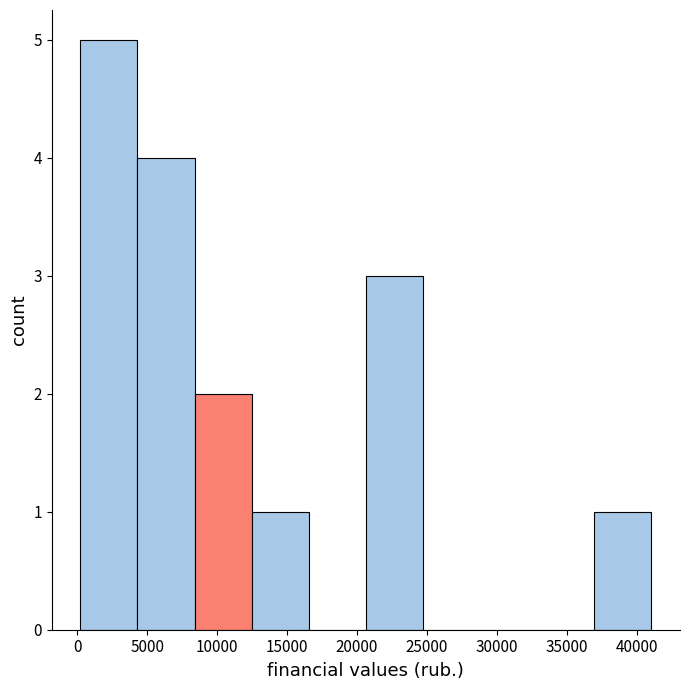

Reading left to right, transcribe this chart: for each bar, give the range it covers on the x-axis and its height. Neither the bar edges nor the heights are printed on the chart, so give them approximately, as read against the axes.

0 to 4500: 5
4500 to 8500: 4
8500 to 12500: 2
12500 to 16500: 1
16500 to 20500: 0
20500 to 24500: 3
24500 to 29000: 0
29000 to 33000: 0
33000 to 37000: 0
37000 to 41000: 1